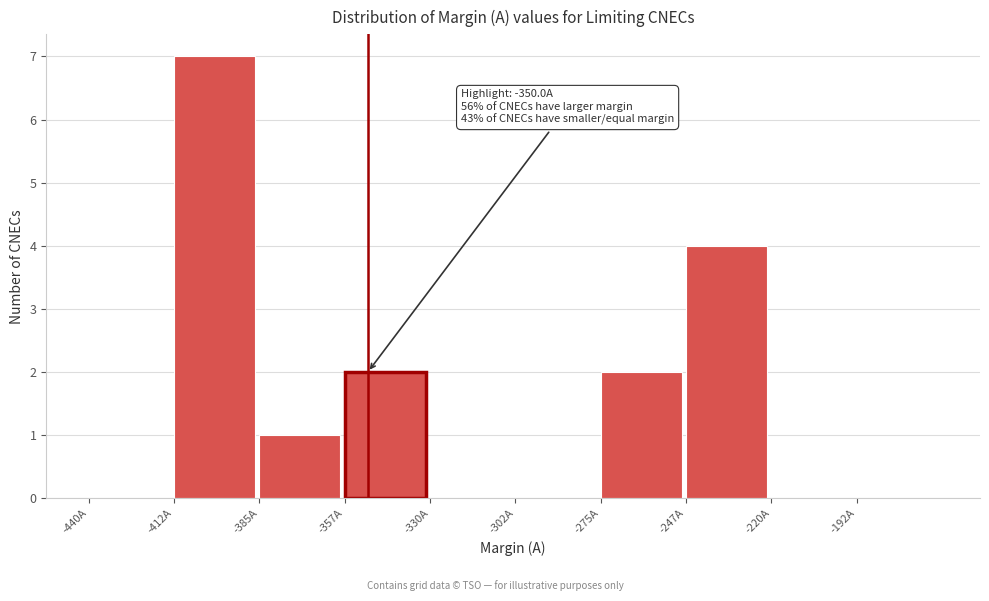

Reading right to left, transcribe all the data shown in this chart.

-192A=0	-220A=0	-247A=4	-275A=2	-302A=0	-330A=0	-357A=2	-385A=1	-412A=7	-440A=0